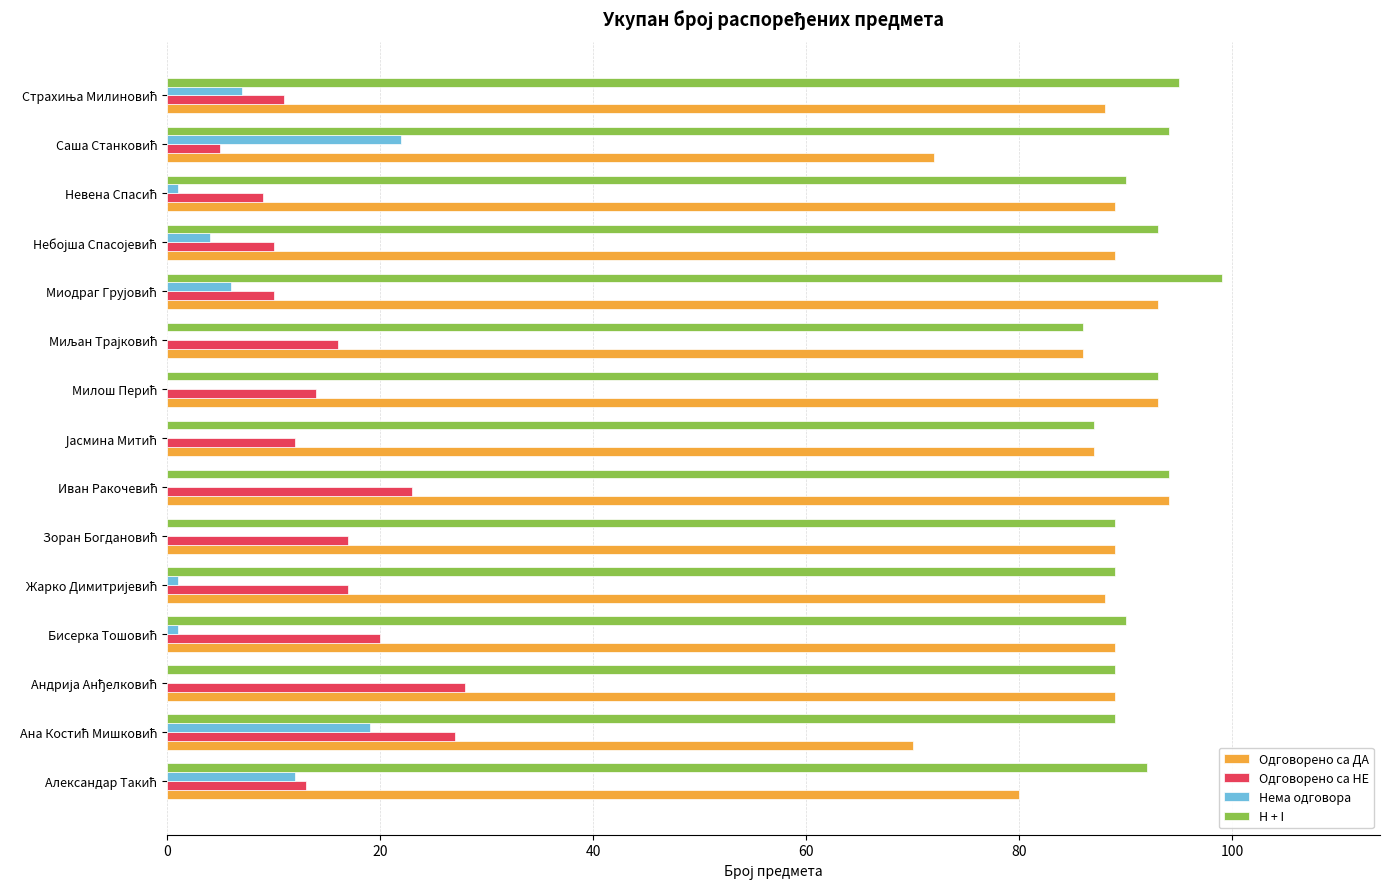

Which series has the largest total across all categories?

H + I